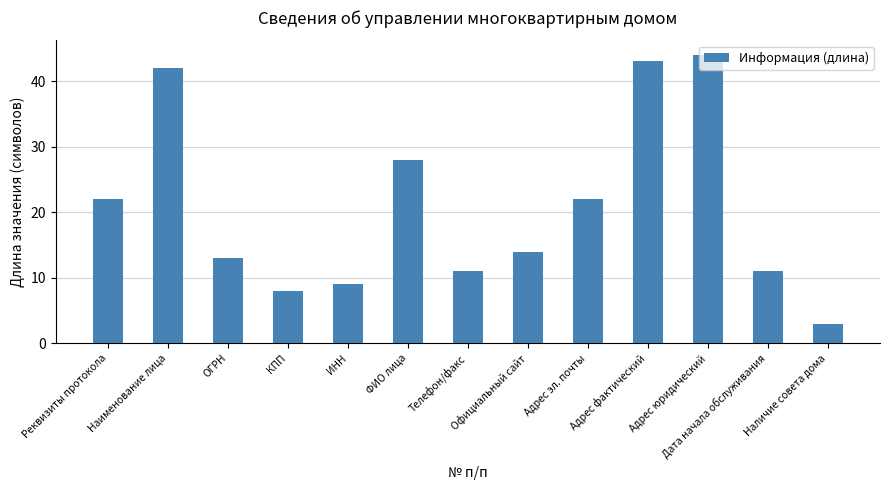

Is it true that the value at Реквизиты протокола is 14?

False